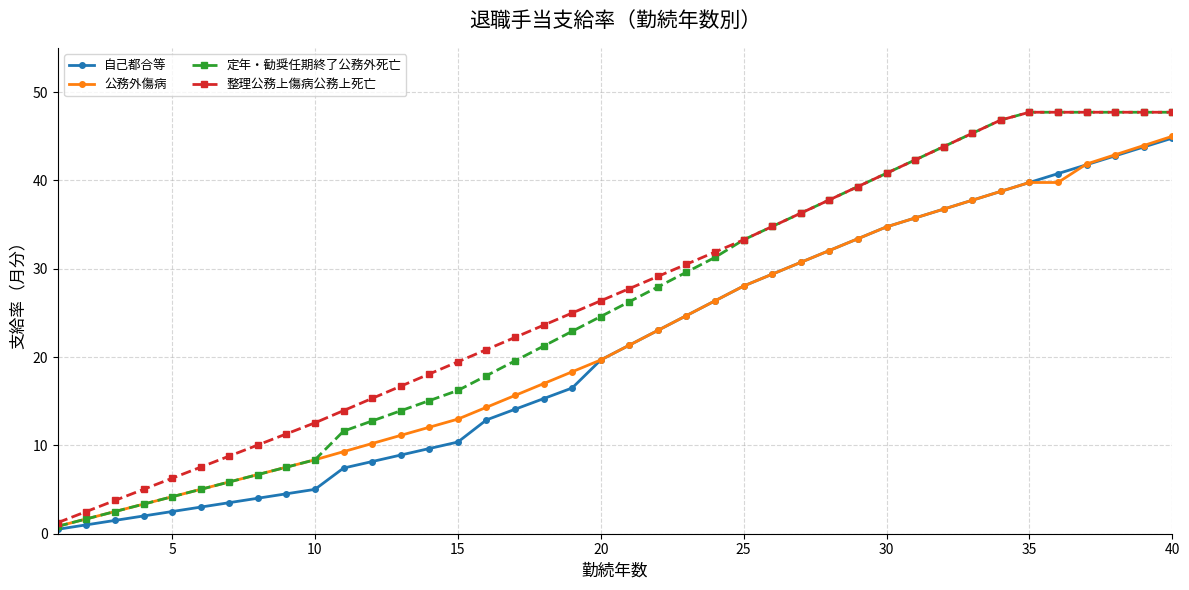

What is the highest value of the 公務外傷病 series?

45.0